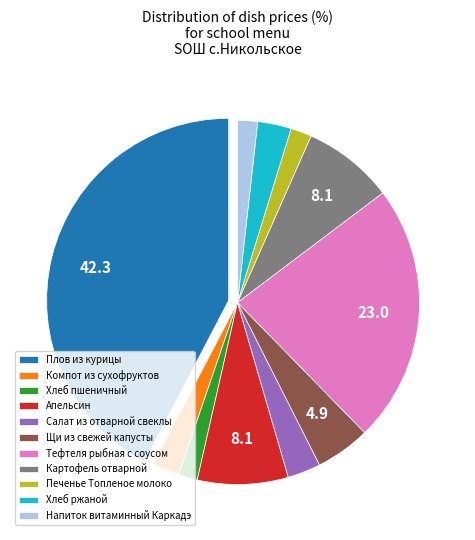

Is the sum of Напиток витаминный Каркадэ and Хлеб ржаной greater than half?

No